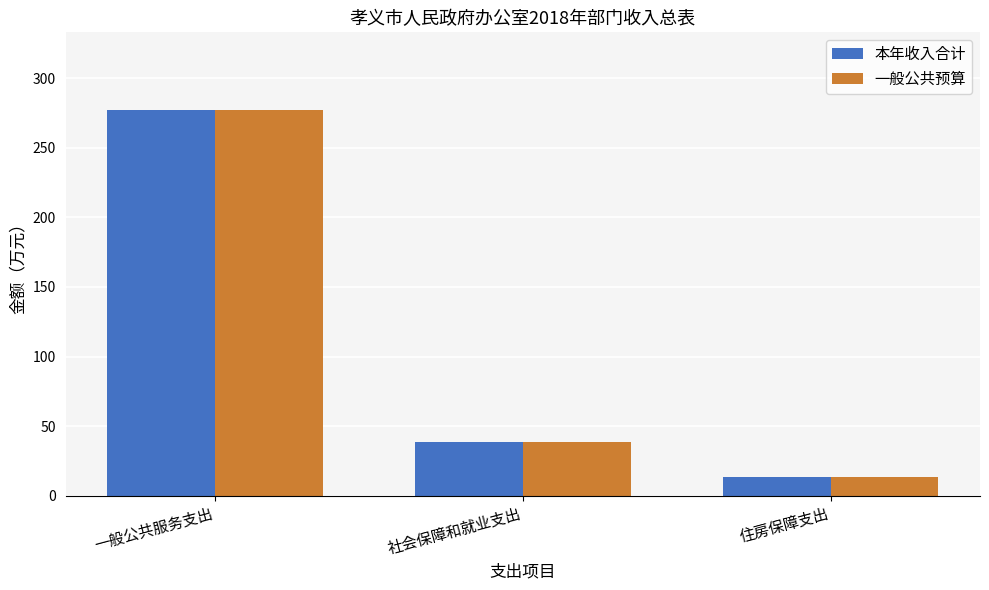

What is the sum of the 本年收入合计 values at 住房保障支出 and 社会保障和就业支出?

52.1